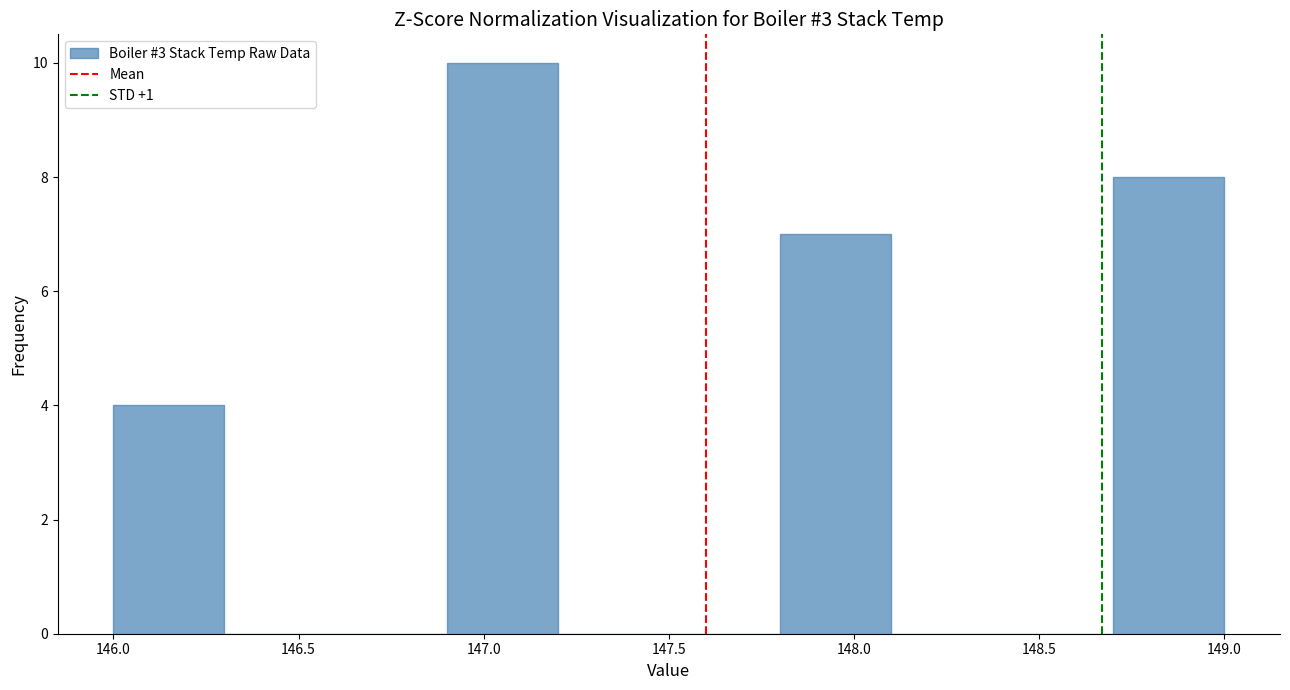

Reading left to right, list every bar in this chart as the range it spans on the x-axis followed by its height. The values are not printed on the chart, so give them approximately, as read against the axis.

146.0 to 146.3: 4
146.3 to 146.6: 0
146.6 to 146.9: 0
146.9 to 147.2: 10
147.2 to 147.5: 0
147.5 to 147.8: 0
147.8 to 148.1: 7
148.1 to 148.4: 0
148.4 to 148.7: 0
148.7 to 149.0: 8